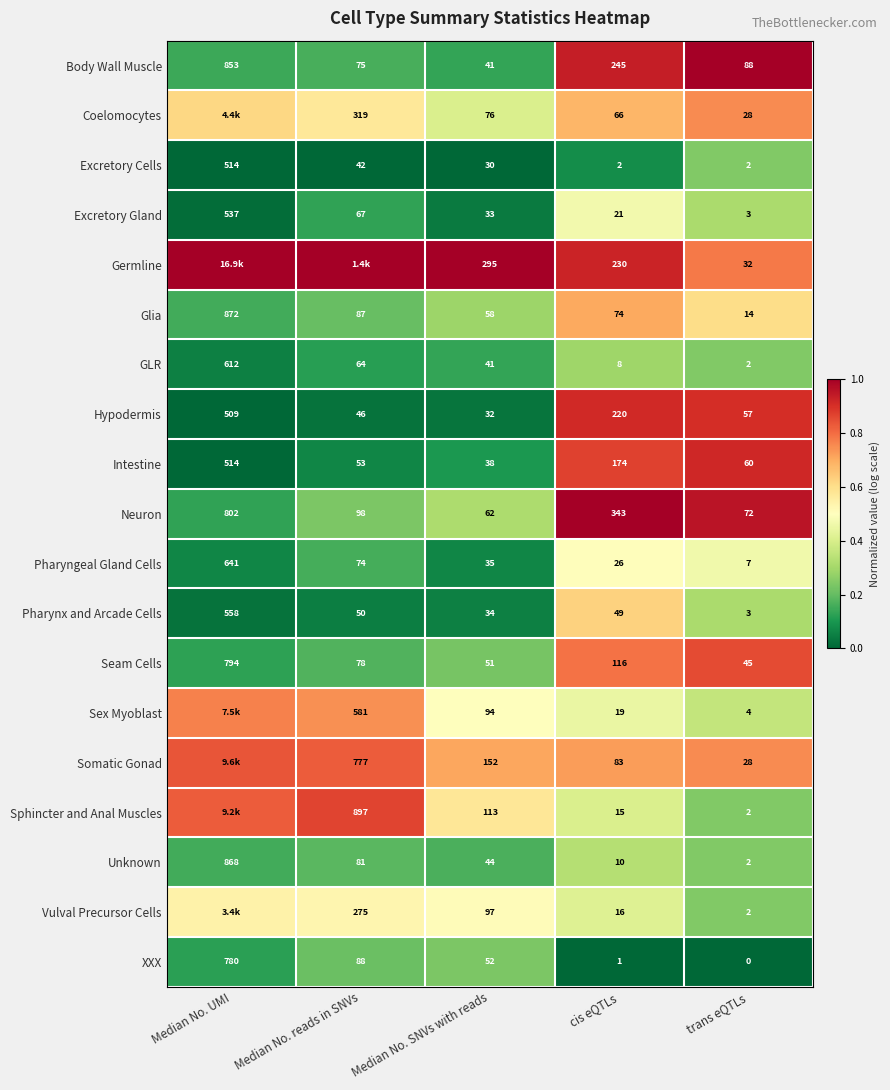

At which label does Pharynx and Arcade Cells first exceed 49?

Median No. UMI